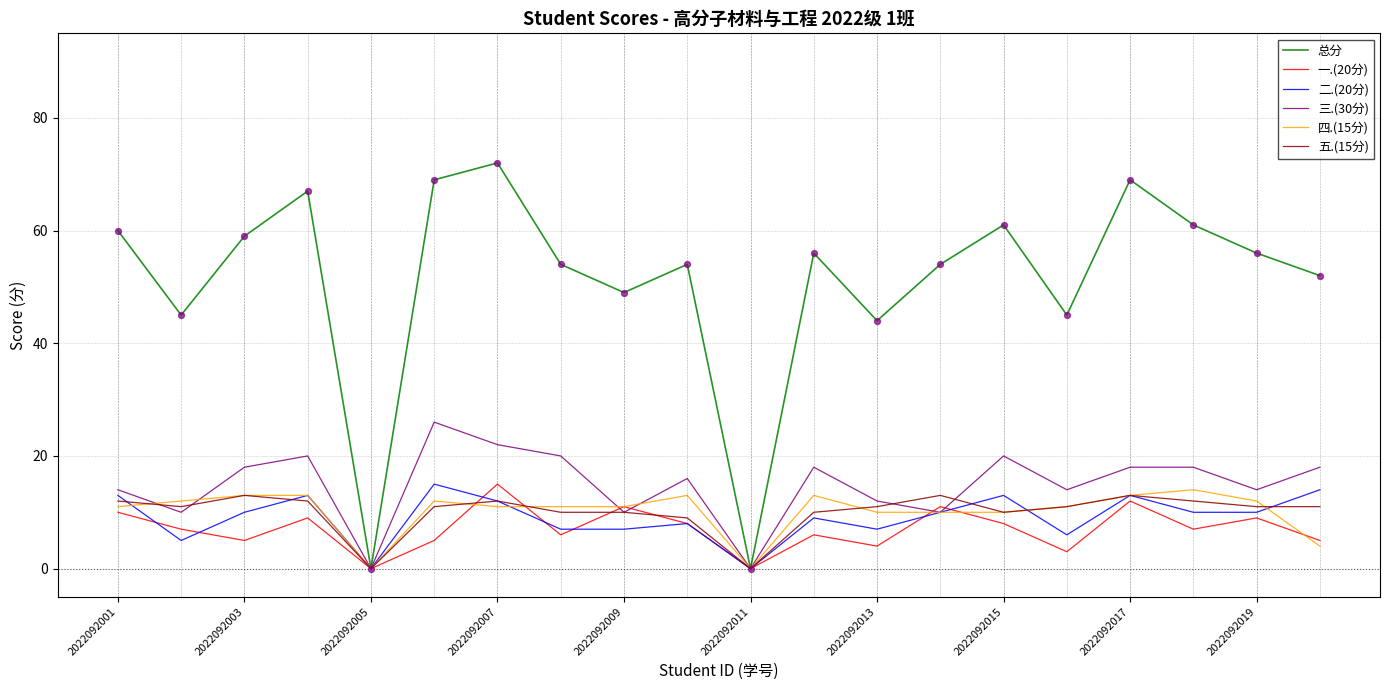

Which series has the largest range (max minus min)?

总分